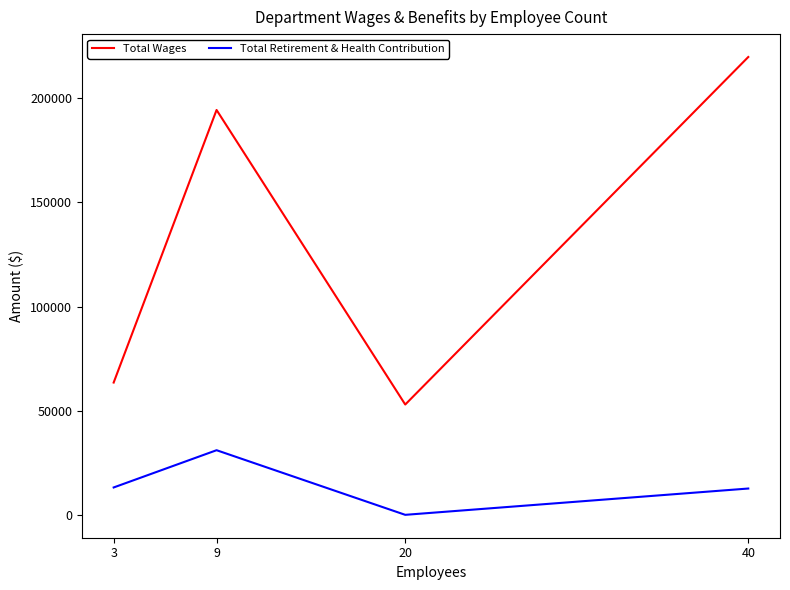

List the series in order of their overall mean, highest first.

Total Wages, Total Retirement & Health Contribution